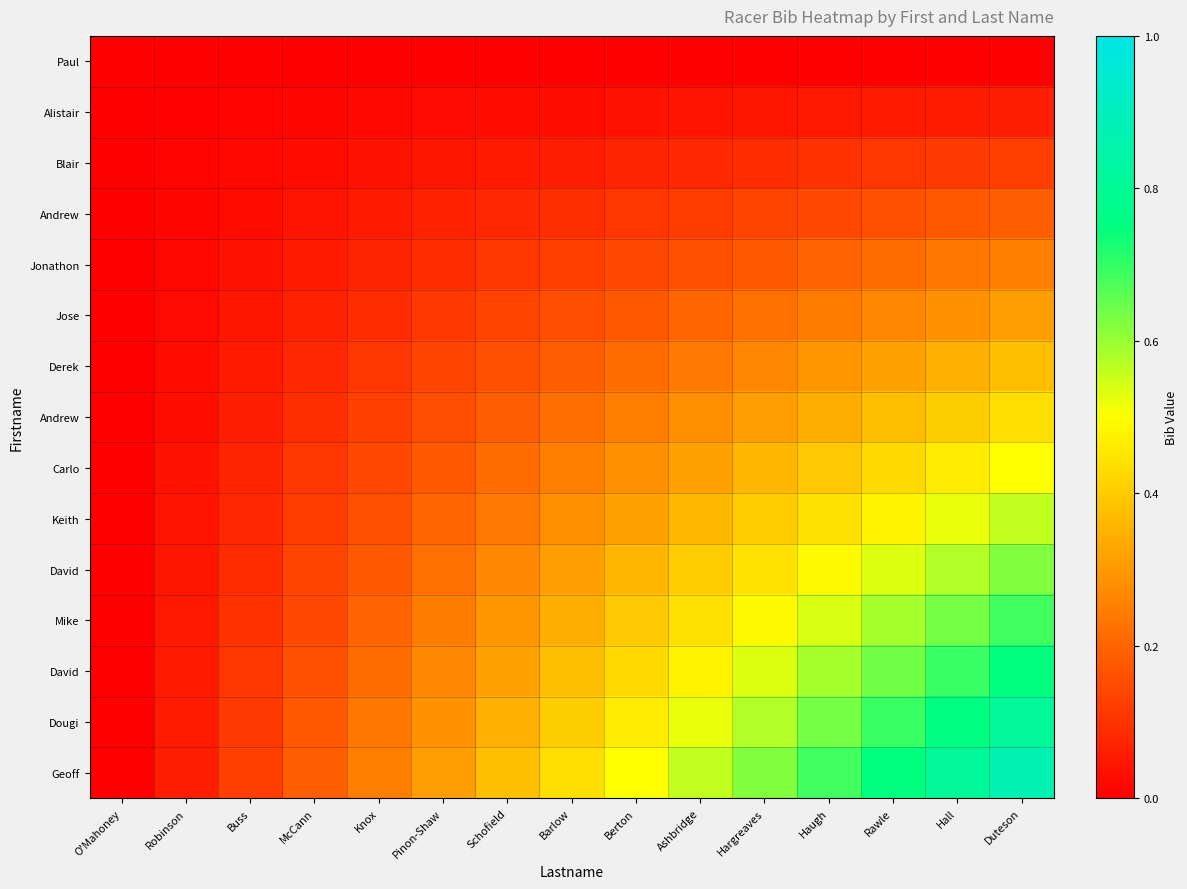

At how many categories does at least one series exceed 0?

14